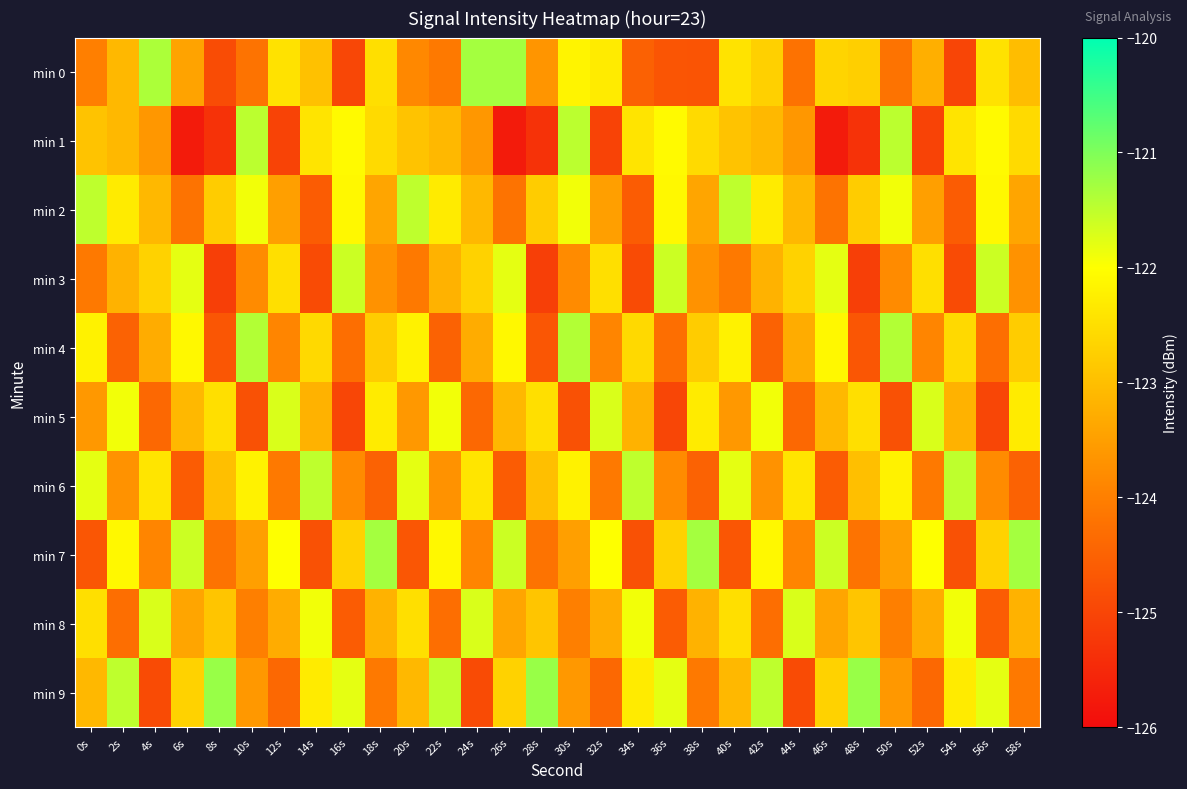

Which has a higher value, 52s or 38s?

52s